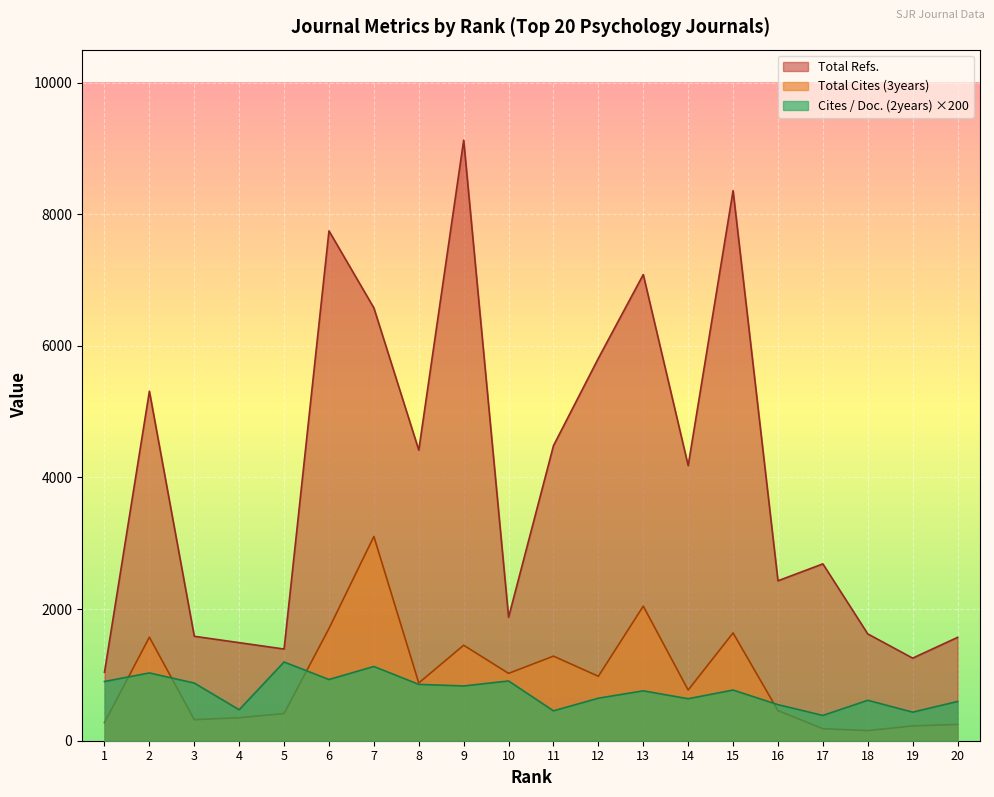

What is the sum of all Total Refs. values?

80036.0